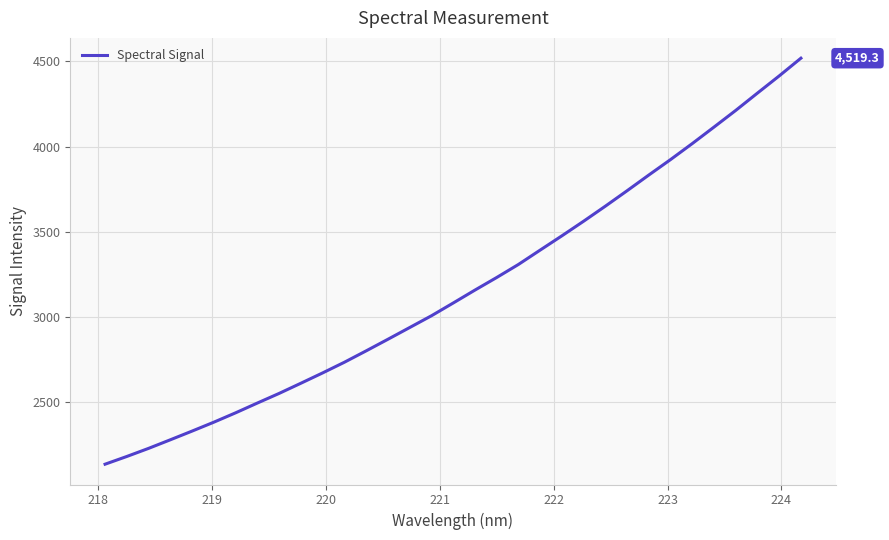

What is the average value?

3169.9